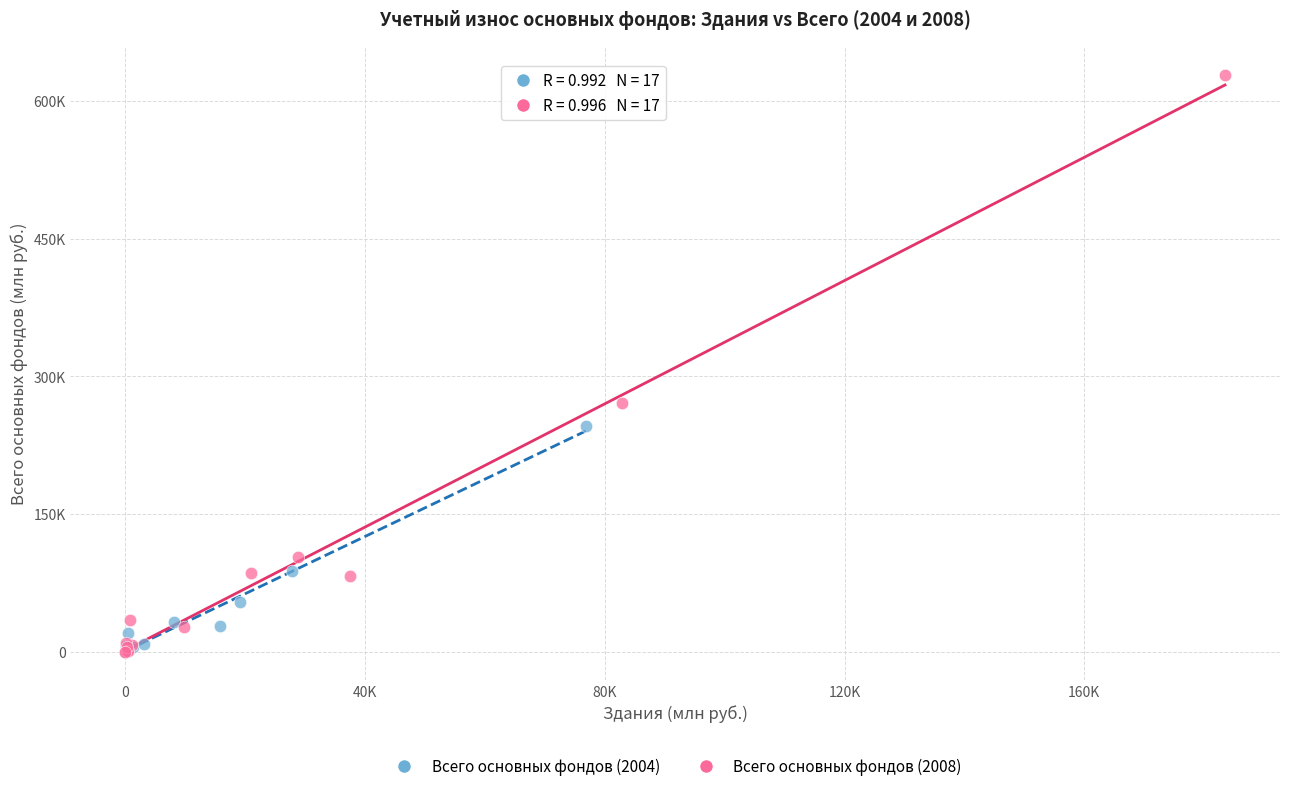

What are all the series names shown in the legend?

Всего основных фондов (2004), Всего основных фондов (2008)